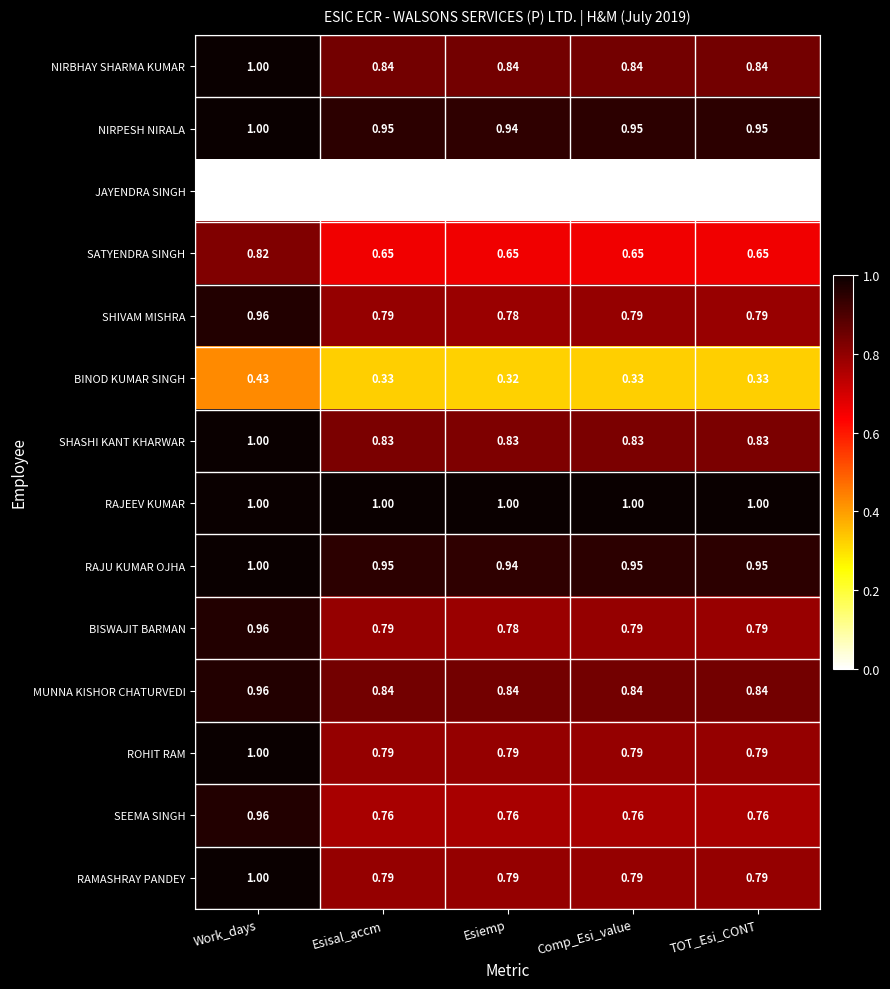

At which label does SHASHI KANT KHARWAR reach its peak?

Work_days